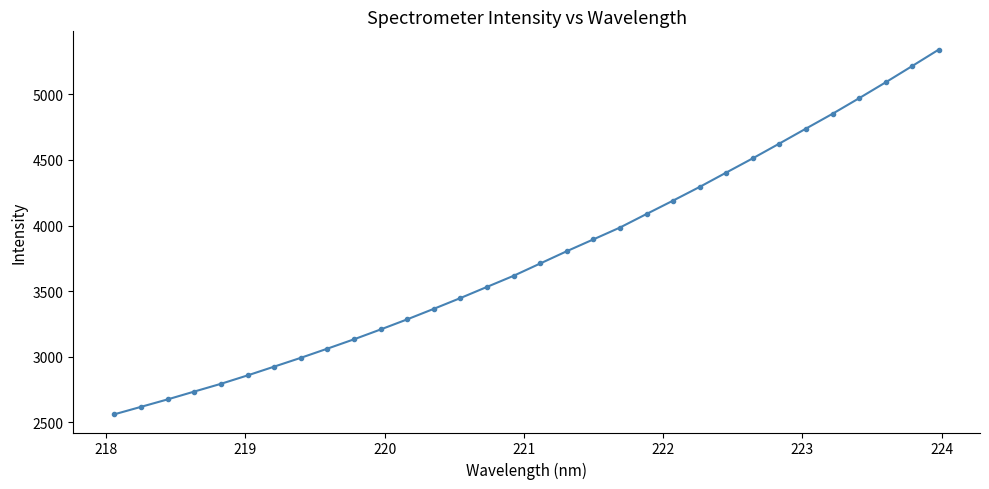

What is the value of the 2nd point from the left?

2618.3